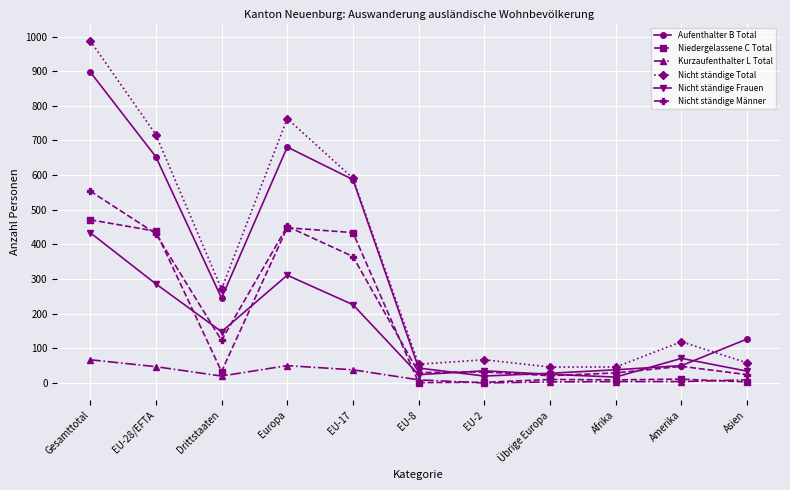

True or false: Kurzaufenthalter L Total and Aufenthalter B Total intersect in this chart.

False